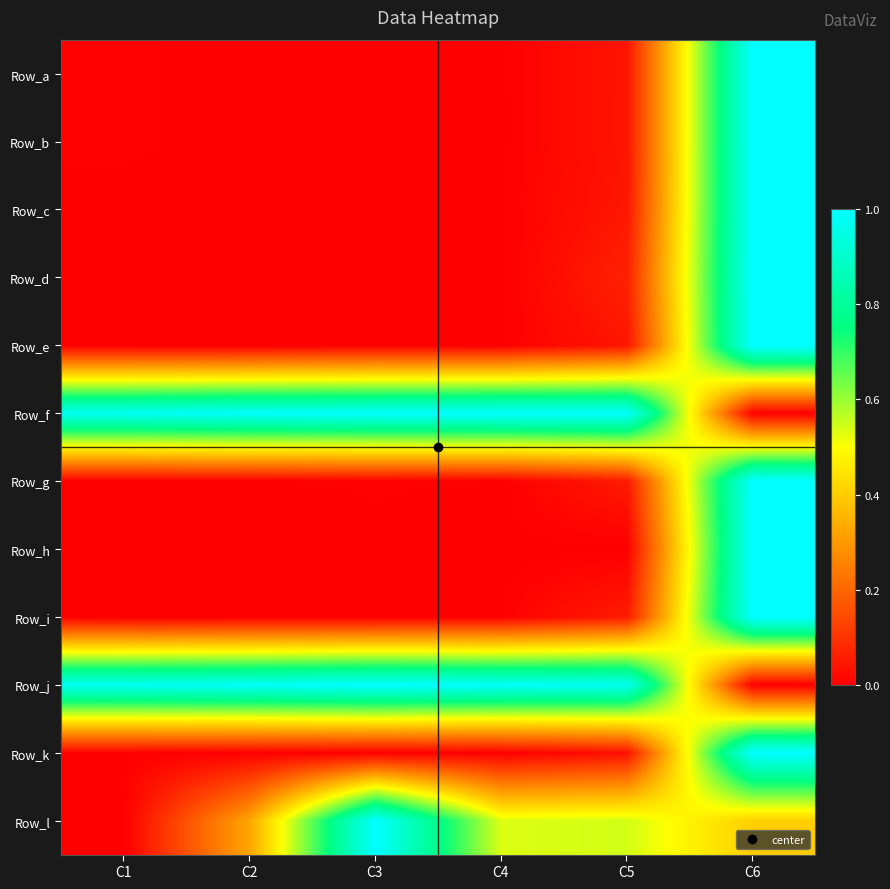

What is the spread (max minus min) of values at C1?

1.0